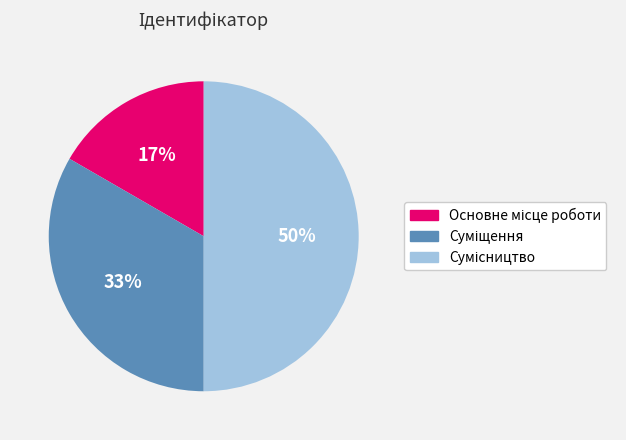

To the nearest percent, what is the difference between the largest and smallest slice percentages?

33%